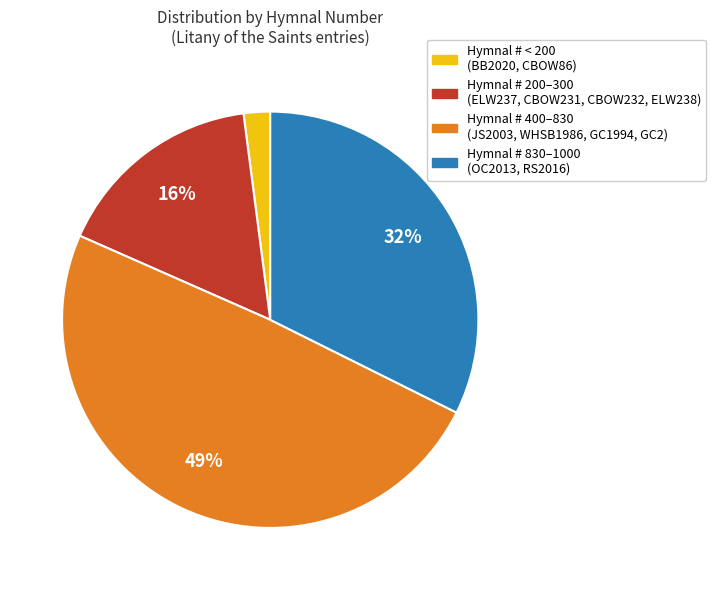

Is there a majority slice in this chart?

No